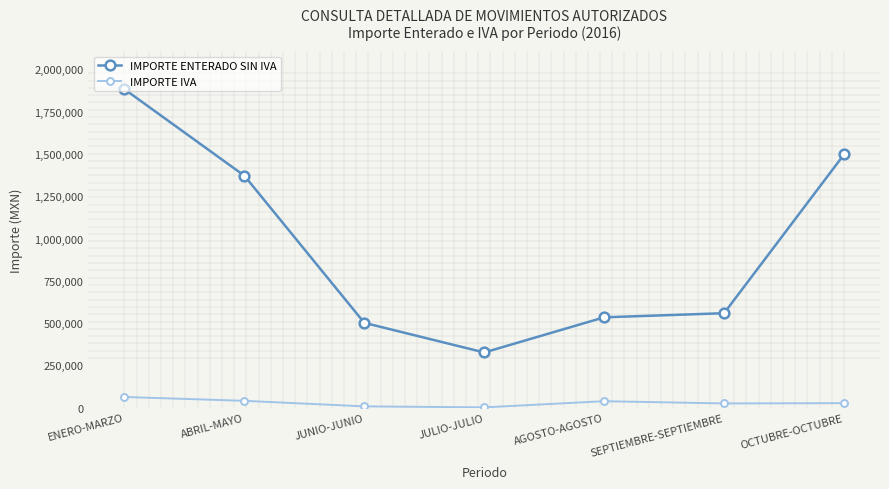

What is the greatest value displayed?

1881902.1